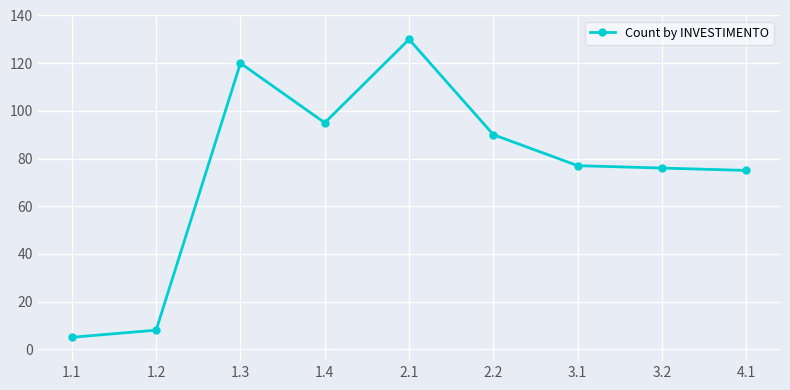

Reading left to right, list all the values displayed in this chart.

1.1=5	1.2=8	1.3=120	1.4=95	2.1=130	2.2=90	3.1=77	3.2=76	4.1=75